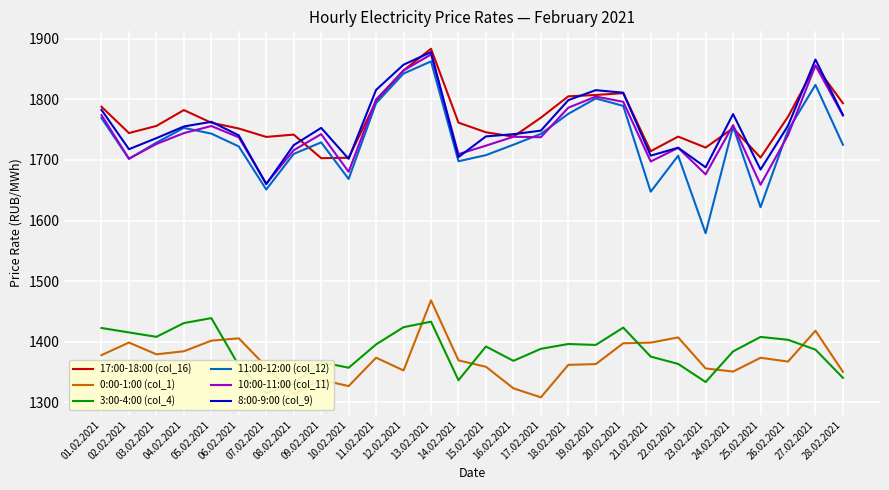

What is the spread (max minus min) of values at 08.02.2021?

428.8